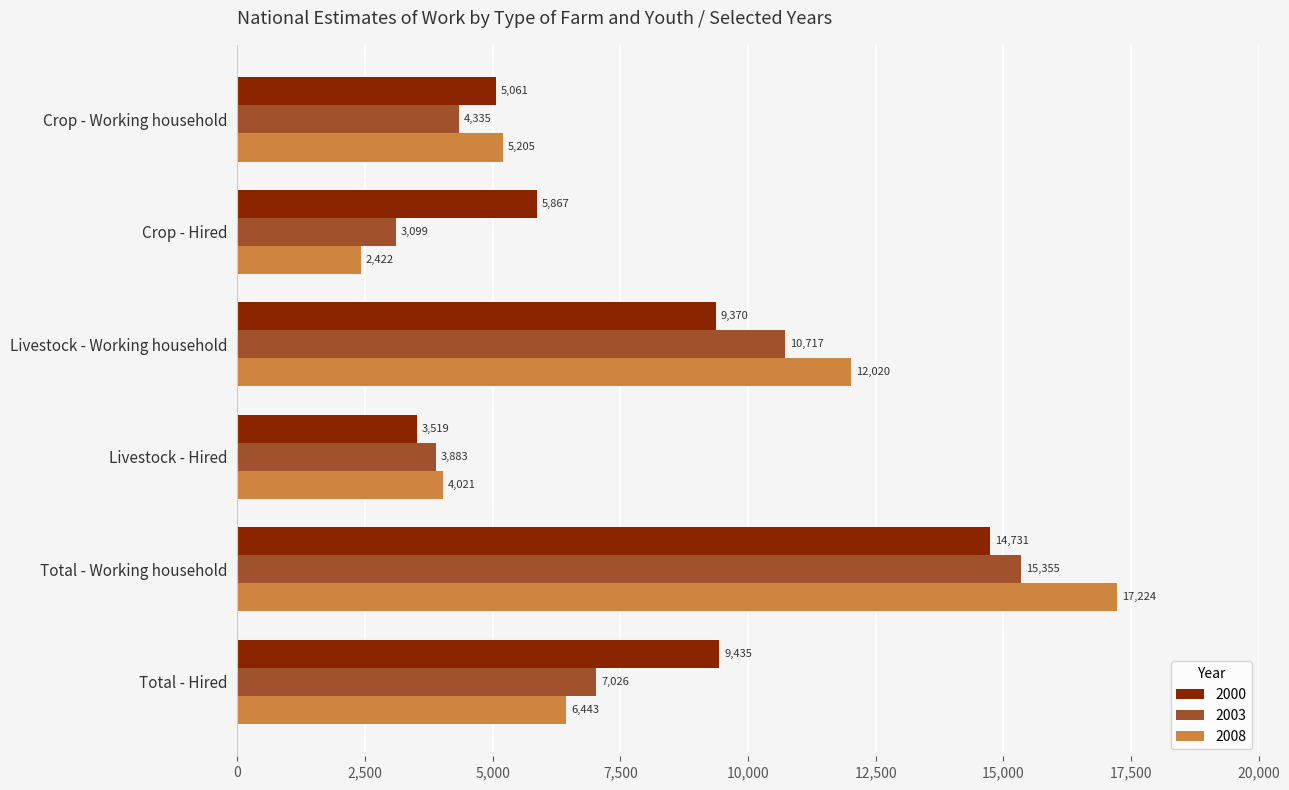

What is the sum of all 2000 values?

47983.3